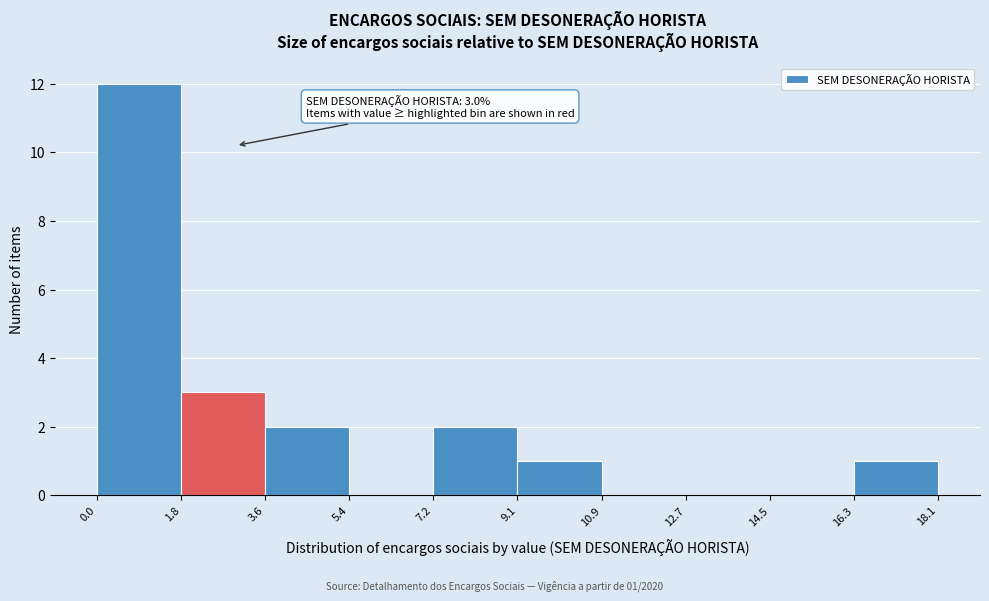

Which range on the x-axis has the tallest bar?

0.0 to 1.8